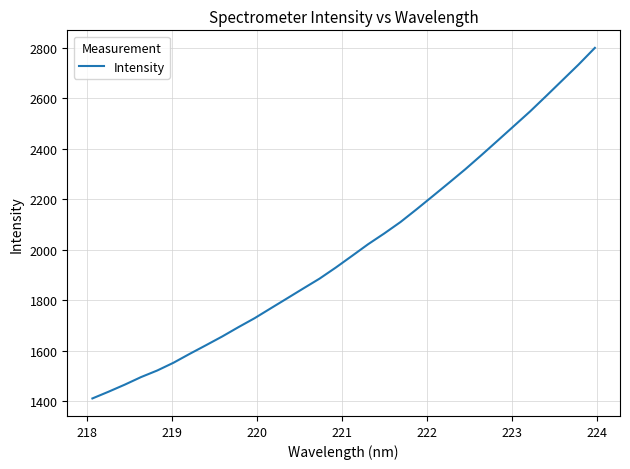

What is the maximum value shown in the chart?

2798.8